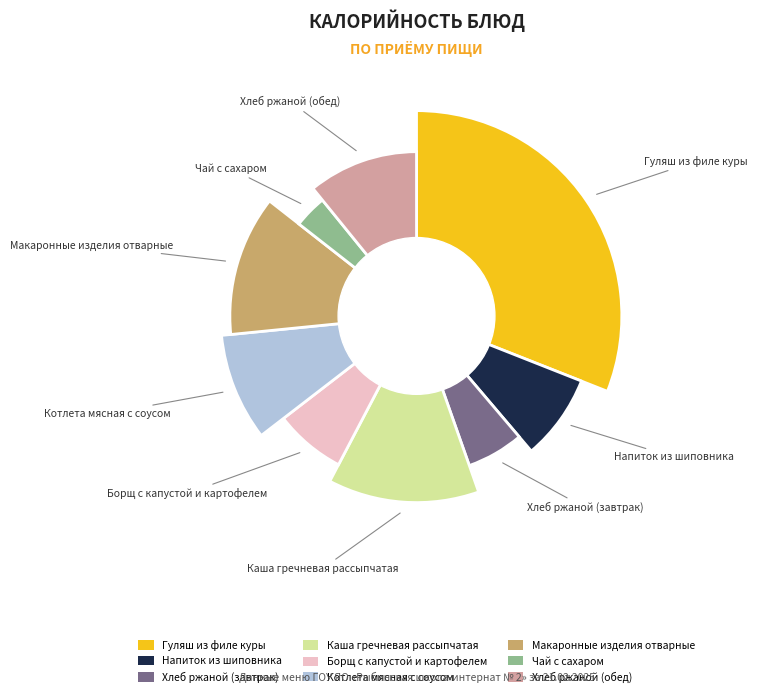

How many slices are in this pie chart?

9